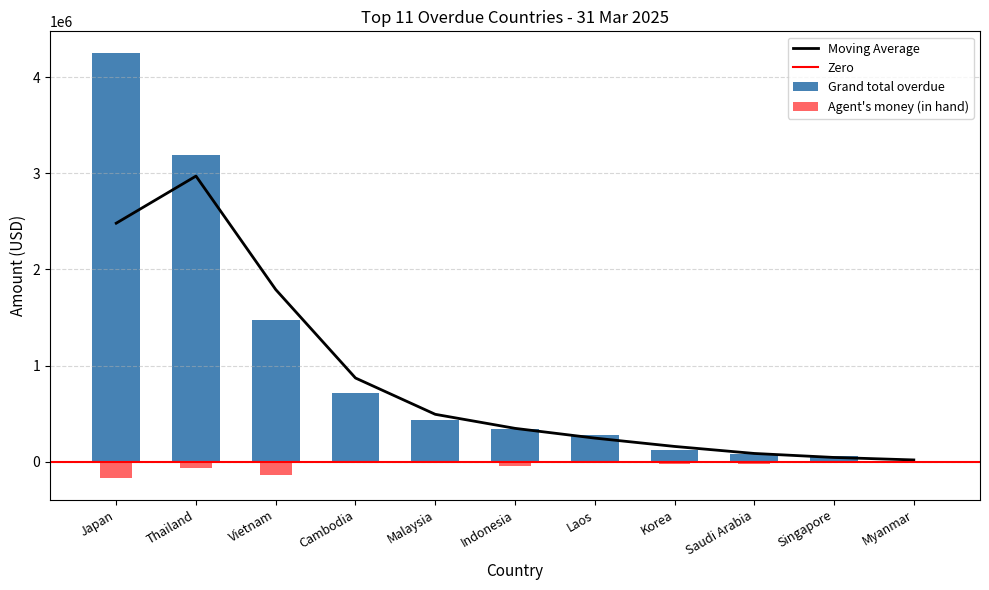

How many data points in Agent money in hand are less than -18421?

5